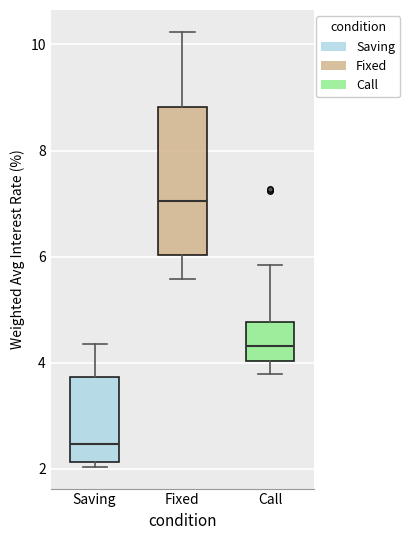

Reading left to right, read every box against the y-axis: the position of its median line, the range the box covers, and the ends of its whiskers. The values are not printed on the chart, so give them approximately, as read against the axis.

Saving: median 2.4, box 2.2 to 3.8, whiskers 2.0 to 4.4
Fixed: median 7.0, box 6.0 to 8.8, whiskers 5.6 to 10.2
Call: median 4.4, box 4.0 to 4.8, whiskers 3.8 to 5.8